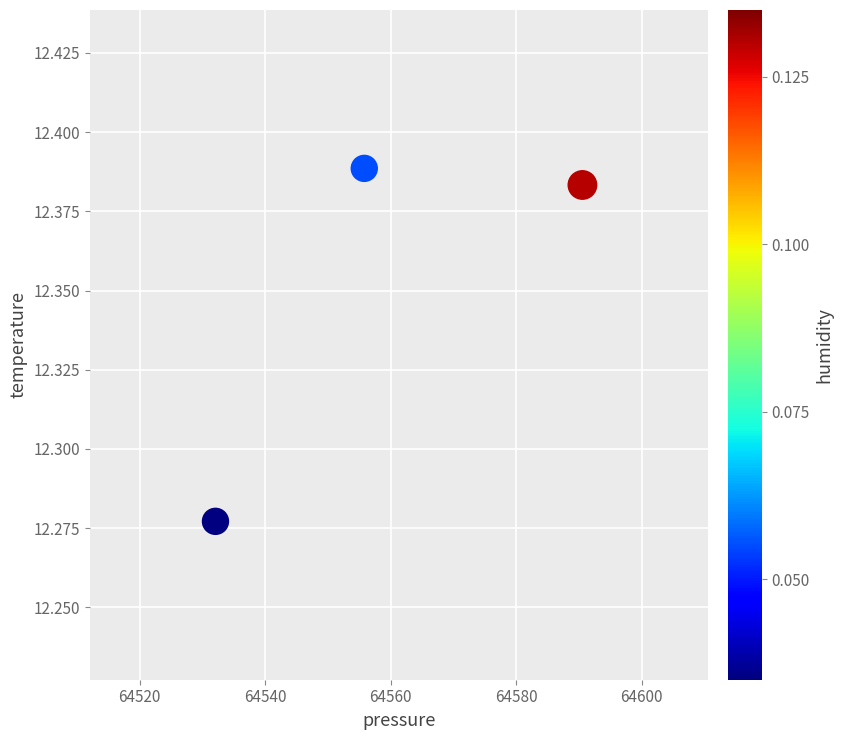

What is the average X value?

64559.5